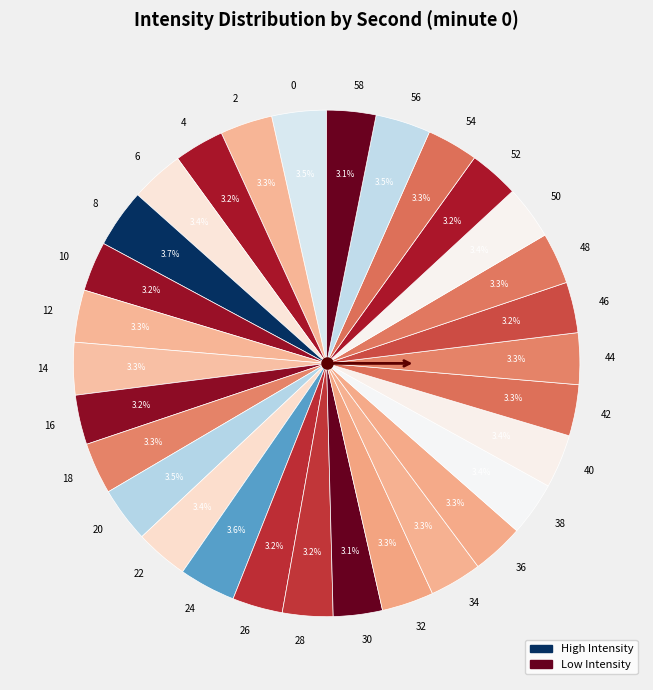

Approximately how many times larger is the value at 8 compared to 46?

1.2